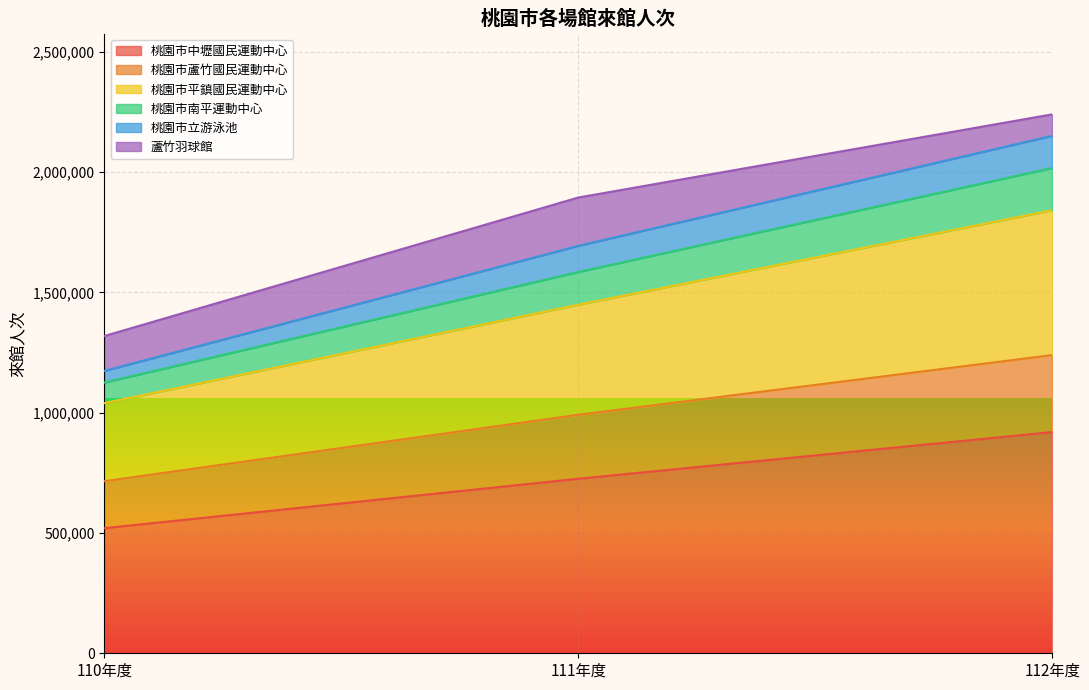

The value of 桃園市中壢國民運動中心 at 110年度 is 891401. True or false?

False